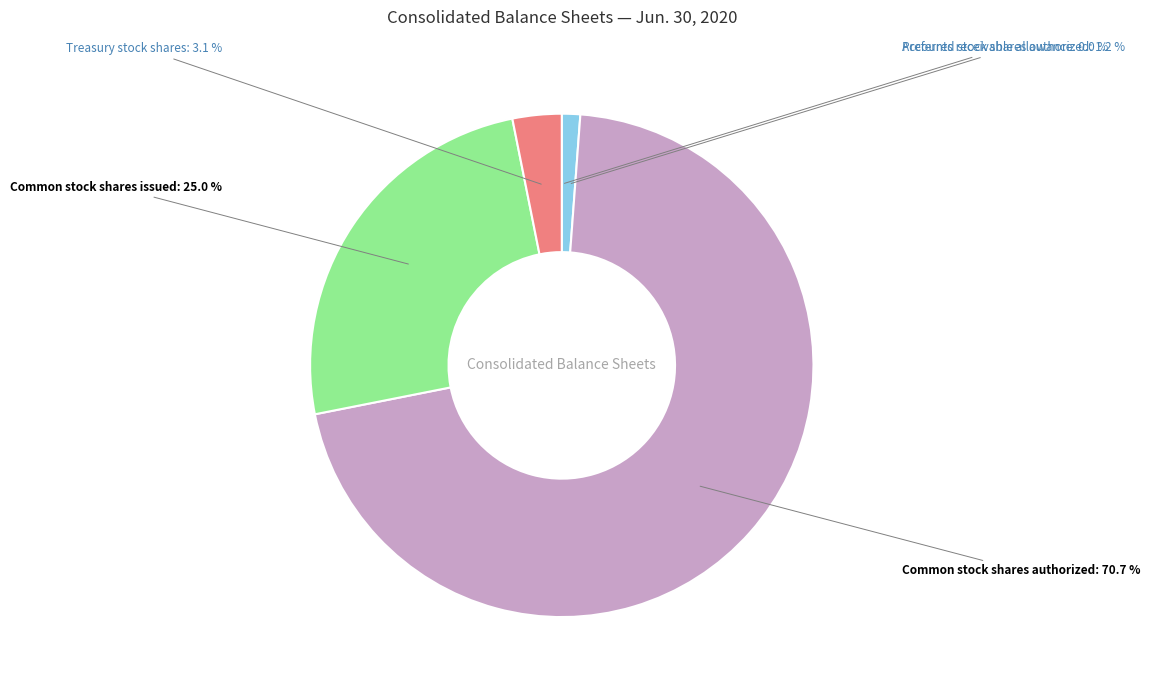

Is there a majority slice in this chart?

Yes